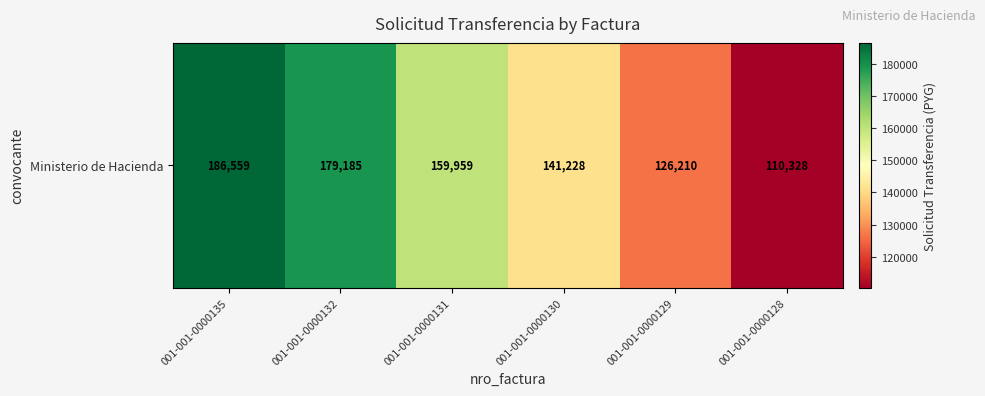

Reading left to right, list all the values displayed in this chart.

001-001-0000135=186559	001-001-0000132=179185	001-001-0000131=159959	001-001-0000130=141228	001-001-0000129=126210	001-001-0000128=110328